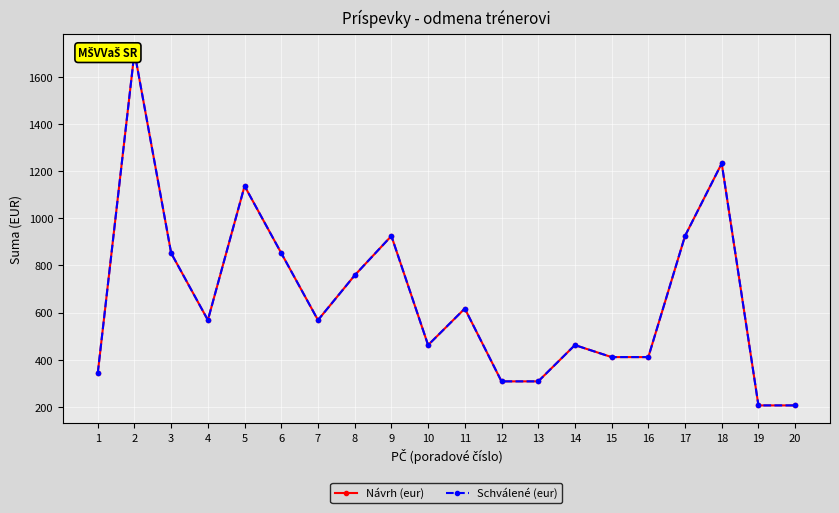

At which category does Návrh (eur) reach its first local peak?

2